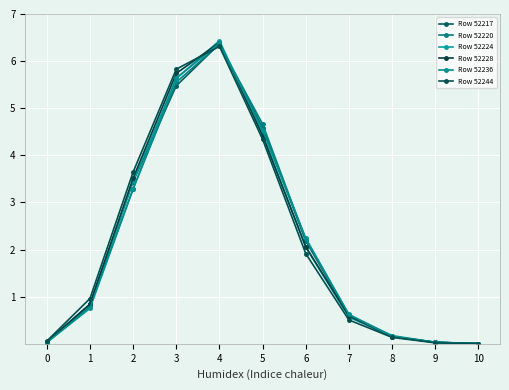

The Row 52236 series shows 2.0 at 3. True or false?

False